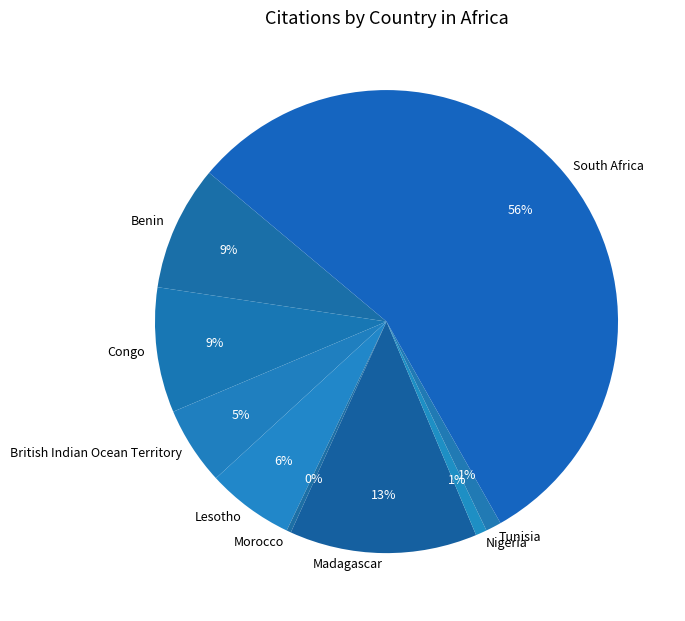

To the nearest percent, what is the difference between the Congo and South Africa slice percentages?

47%